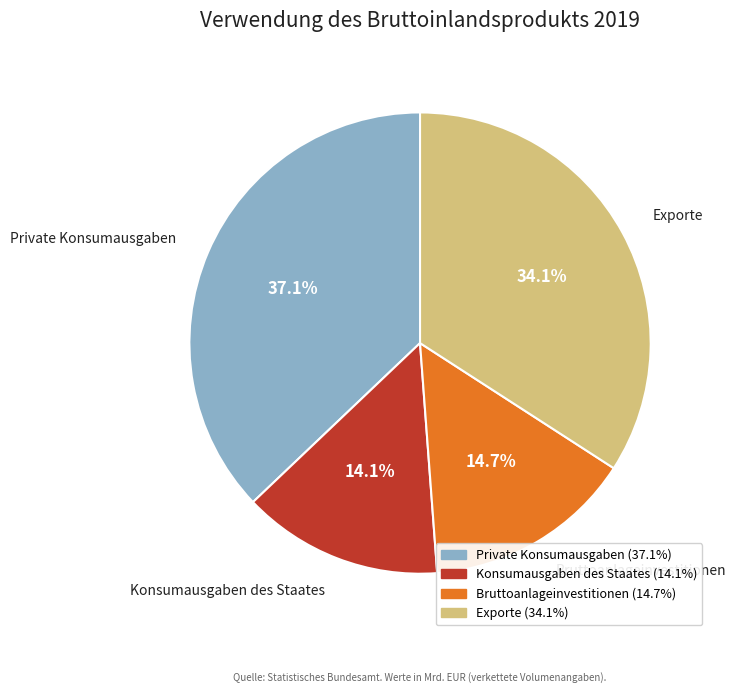

What is the smallest slice in the pie chart?

Konsumausgaben des Staates